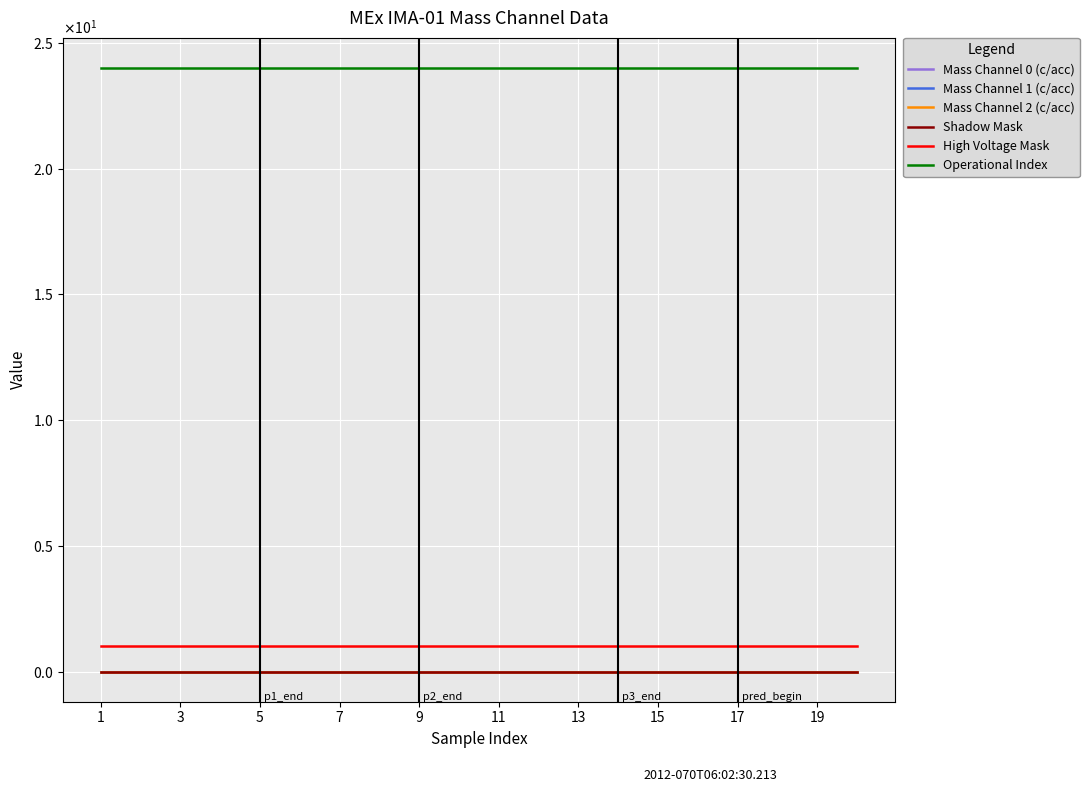

Reading left to right, what are all the values shown in this chart?

Mass Channel 0 (c/acc): 0	0	0	0	0	0	0	0	0	0	0	0	0	0	0	0	0	0	0	0
Mass Channel 1 (c/acc): 0	0	0	0	0	0	0	0	0	0	0	0	0	0	0	0	0	0	0	0
Mass Channel 2 (c/acc): 0	0	0	0	0	0	0	0	0	0	0	0	0	0	0	0	0	0	0	0
Shadow Mask: 0	0	0	0	0	0	0	0	0	0	0	0	0	0	0	0	0	0	0	0
High Voltage Mask: 1	1	1	1	1	1	1	1	1	1	1	1	1	1	1	1	1	1	1	1
Operational Index: 24	24	24	24	24	24	24	24	24	24	24	24	24	24	24	24	24	24	24	24